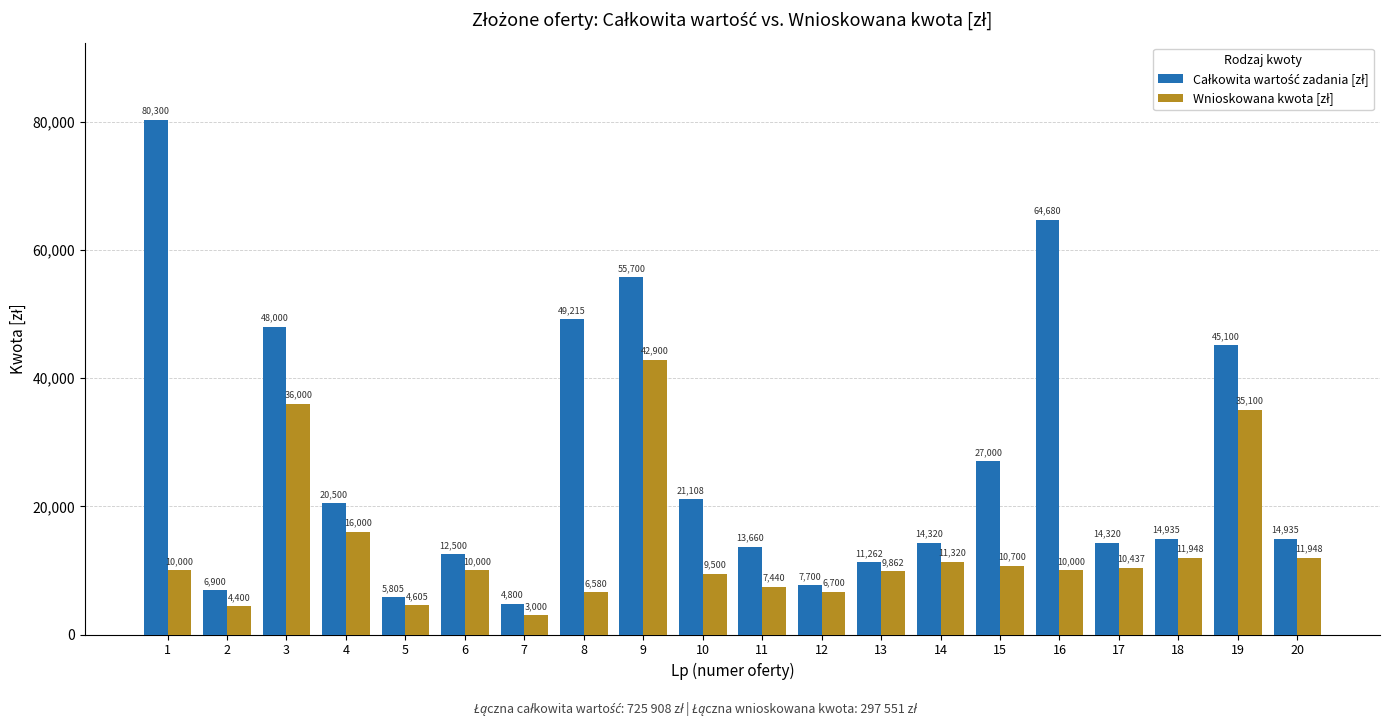

At which category is the sum across all series the highest?

9